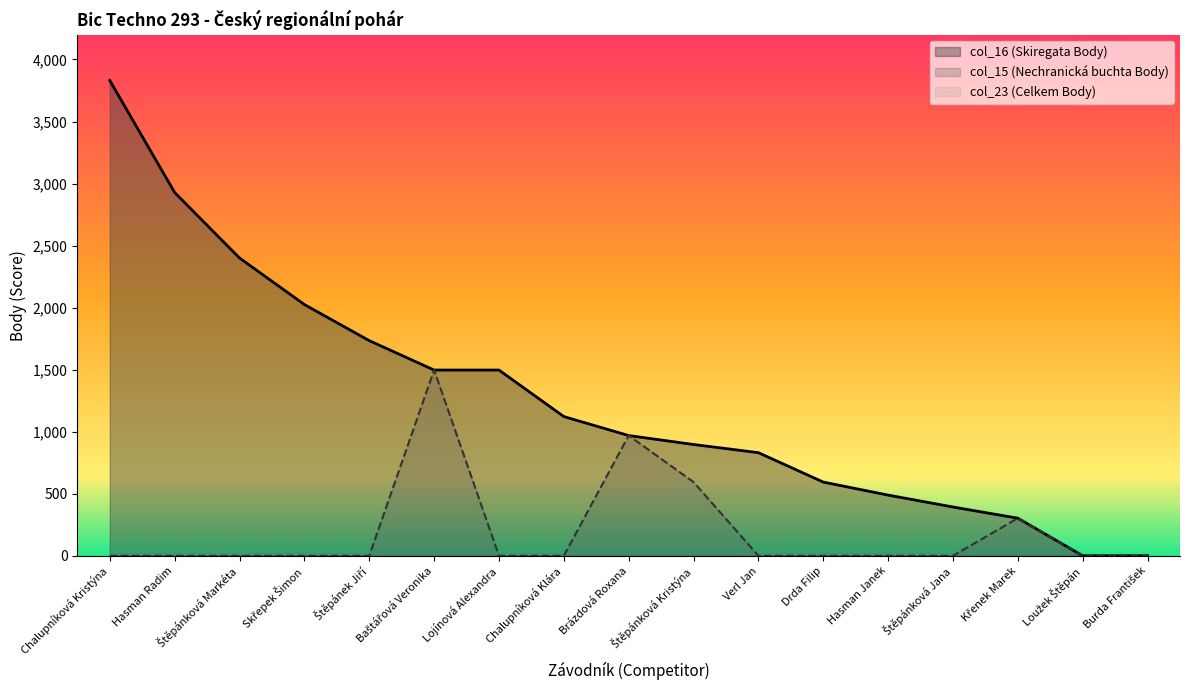

True or false: col_16 and col_15 cross at least once.

False